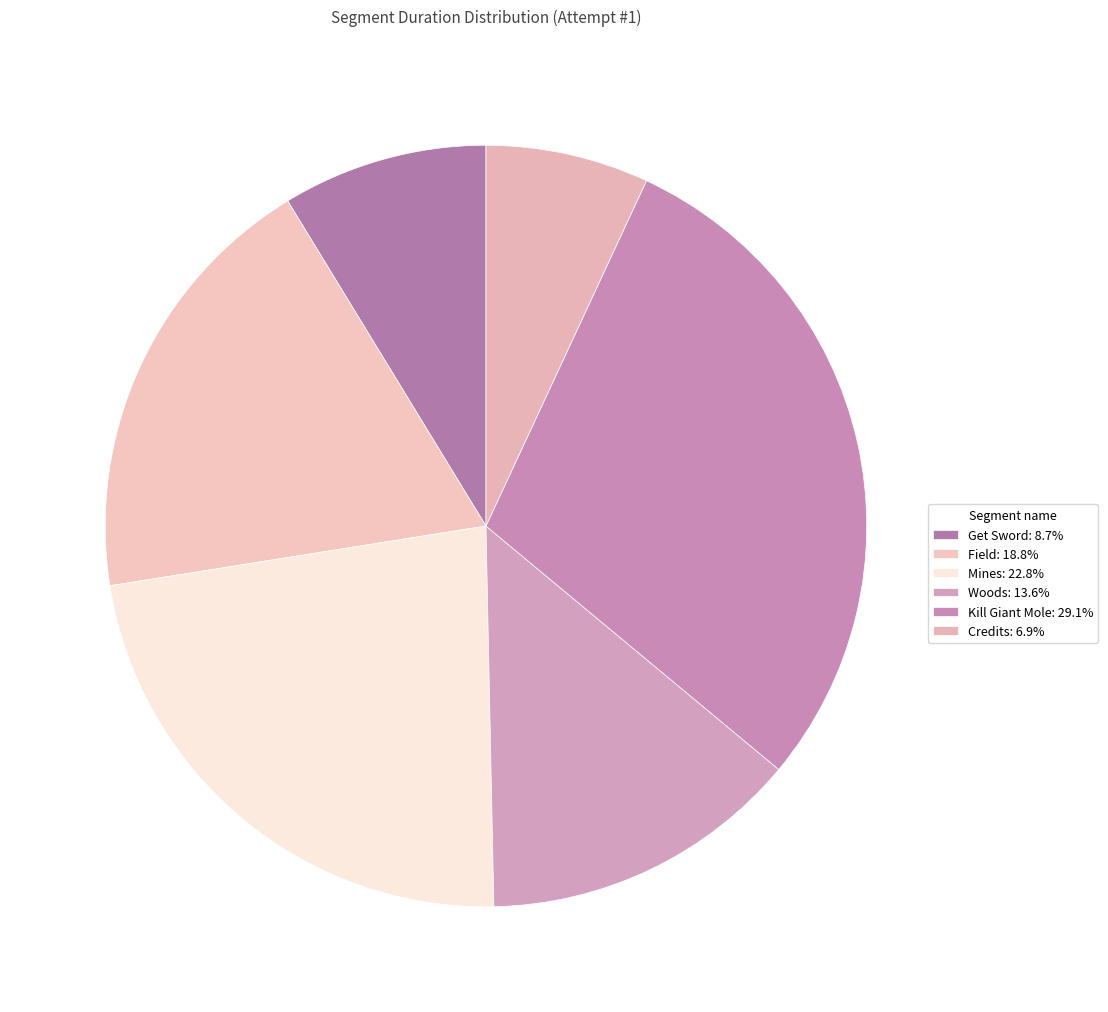

How many segments does this pie chart have?

6